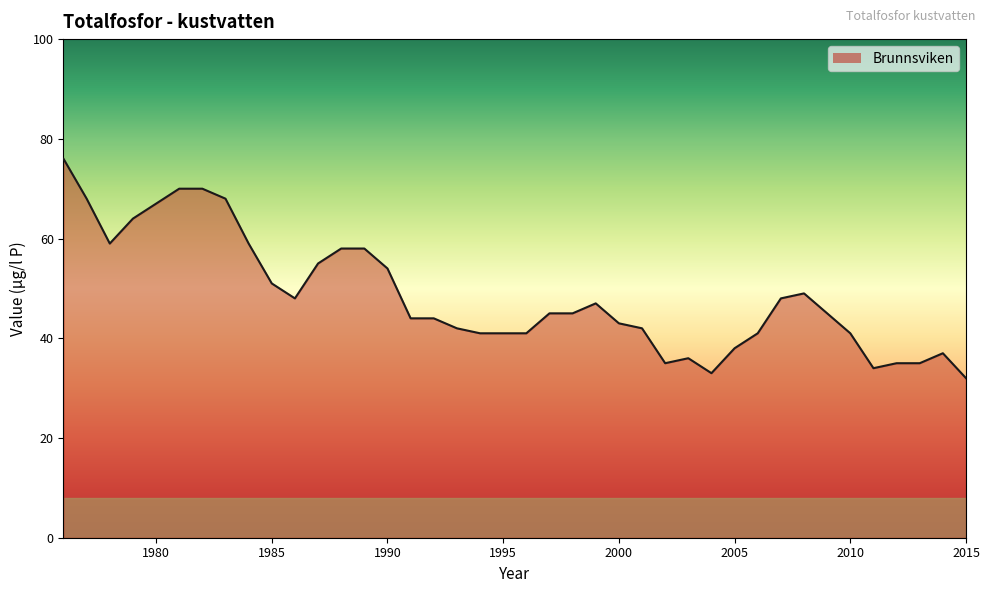

What is the smallest value displayed?

32